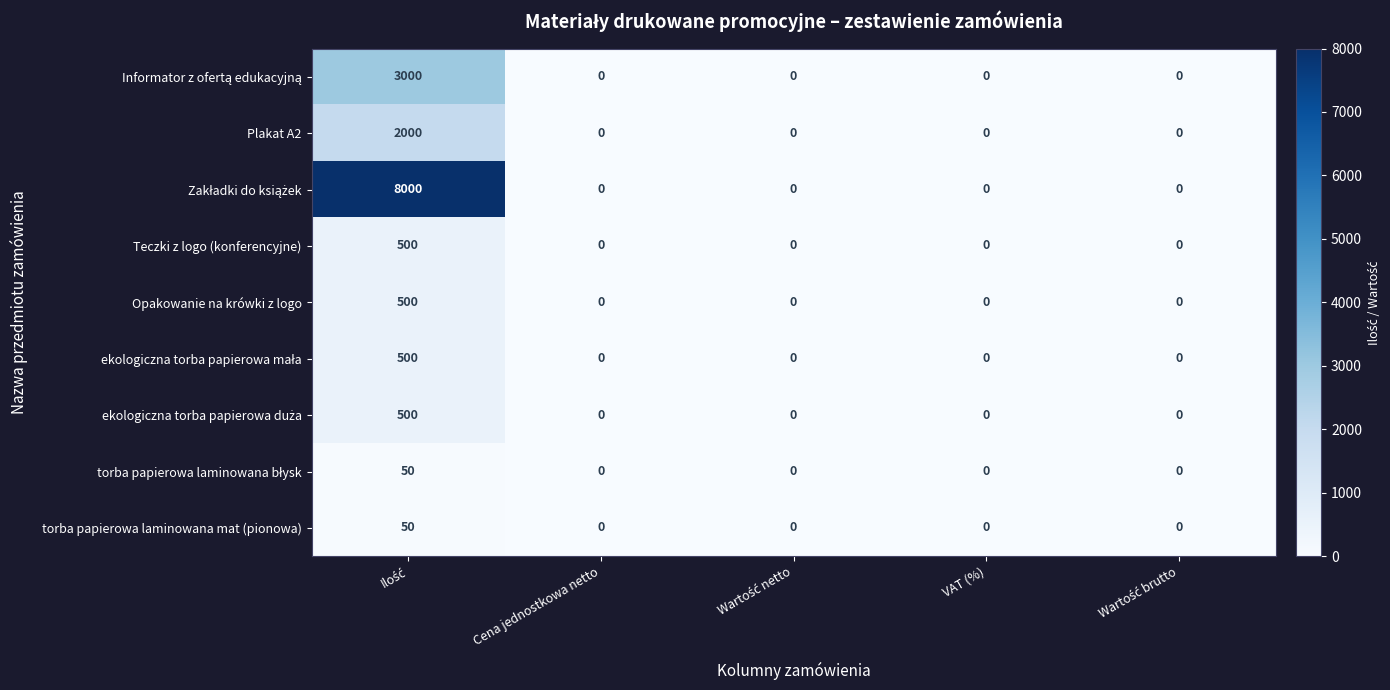

True or false: Opakowanie na krówki z logo has a value of 0 at VAT (%).

True